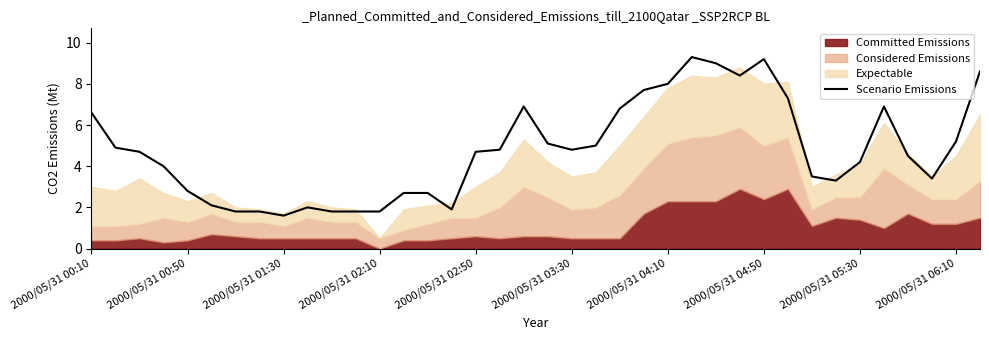

The Scenario Emissions series shows 1.7 at 2000/05/31 00:50. True or false?

False